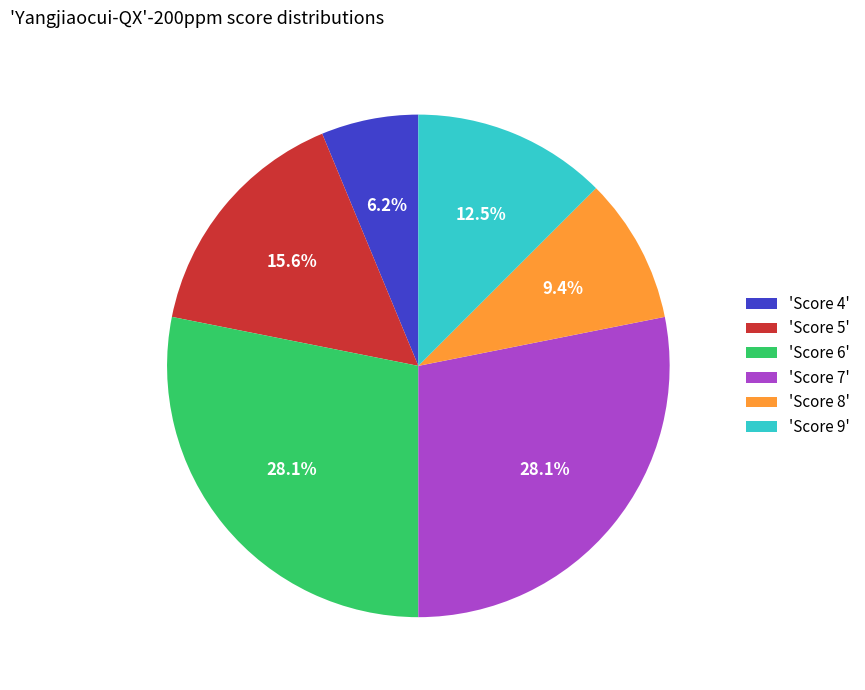

Between 'Score 9' and 'Score 5', which is larger?

'Score 5'